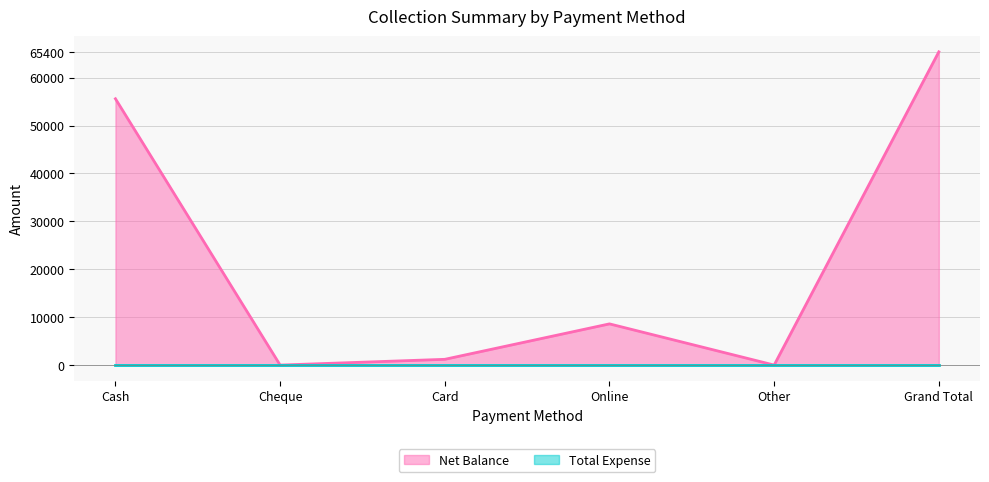

How many points are higher than both their immediate neighbors (excluding endpoints)?

1